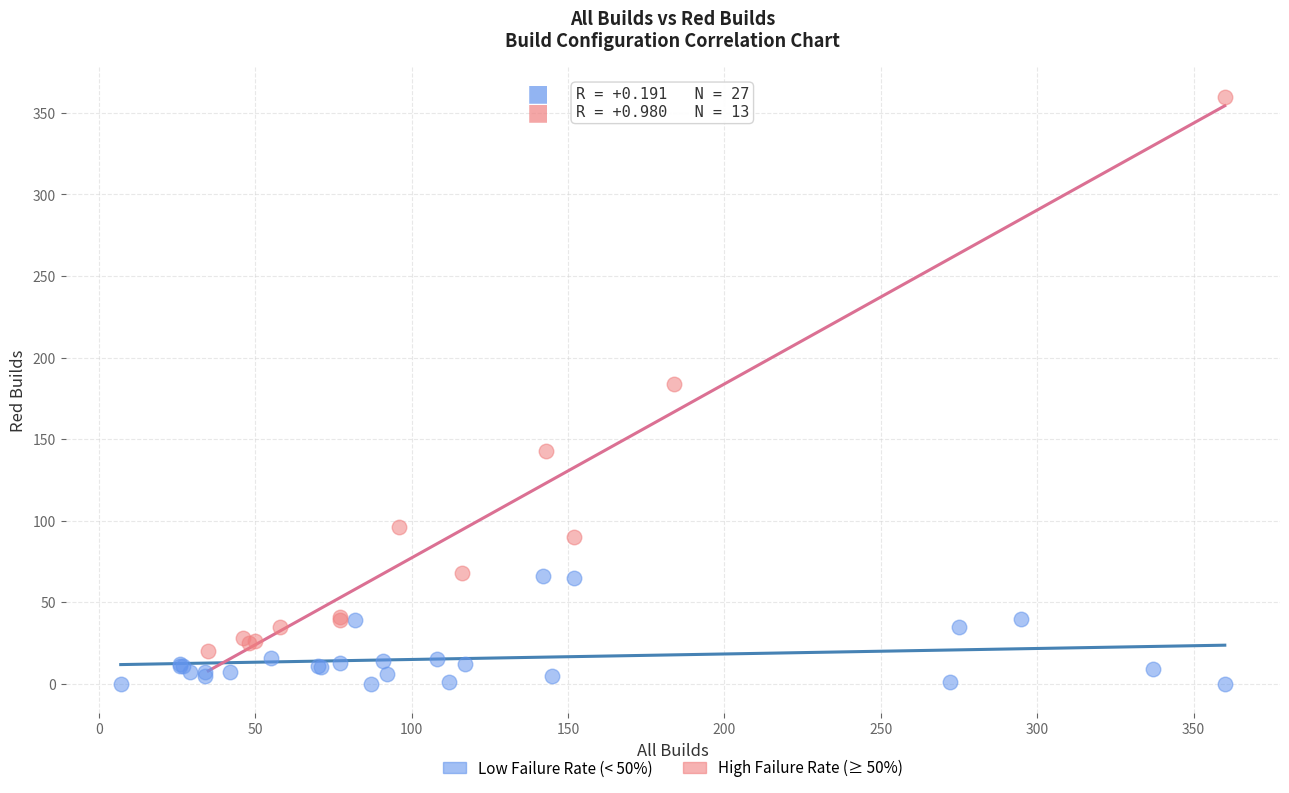

Which series has the largest Y range (max minus min)?

High Failure Rate (≥ 50%)